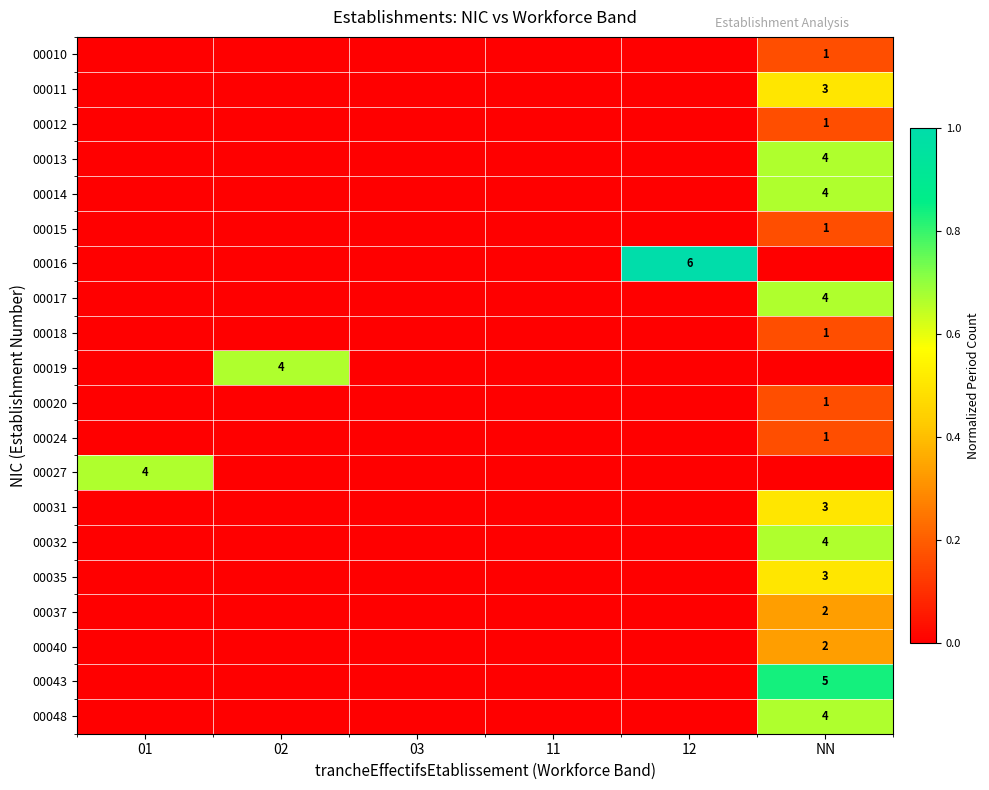

The value of 00037 at NN is 2. True or false?

True